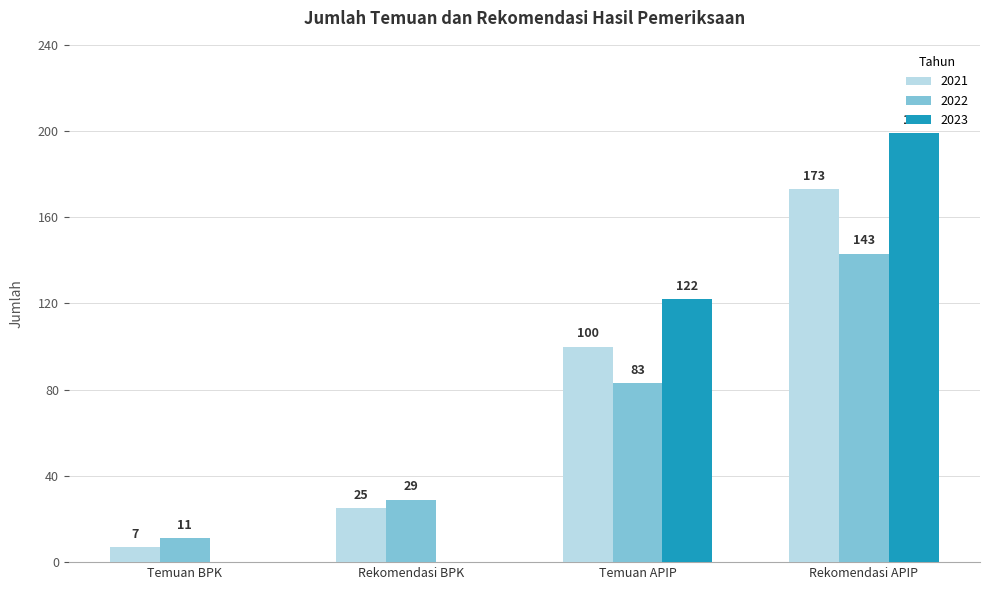

Which category has the highest value in the 2022 series?

Rekomendasi APIP